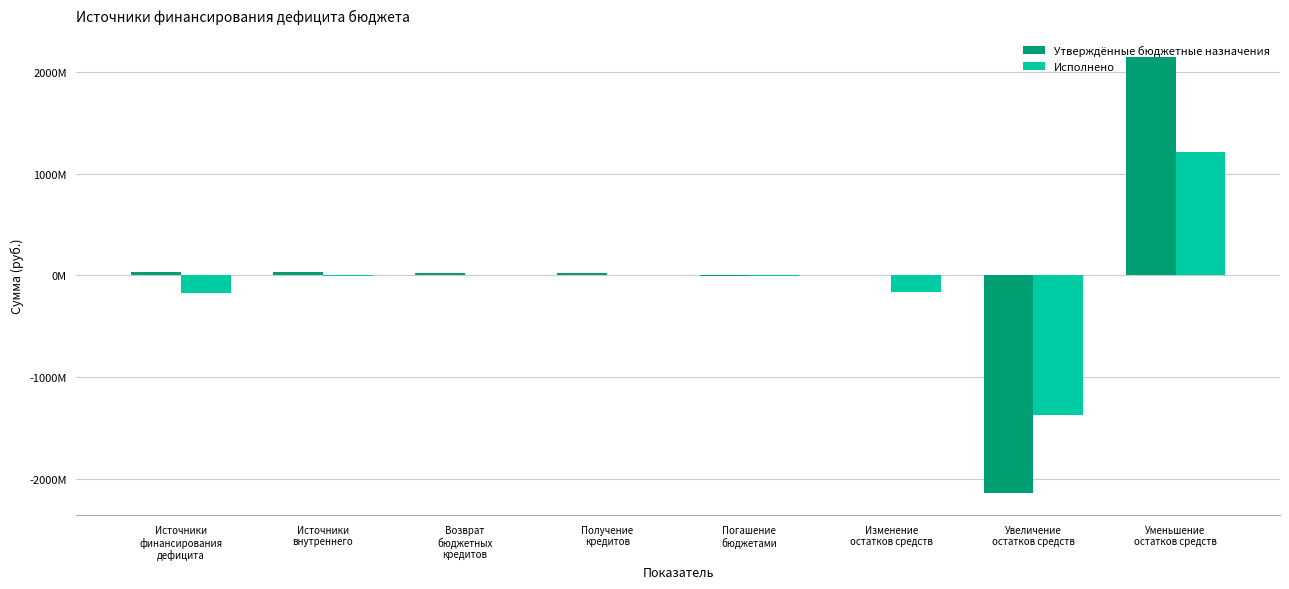

True or false: Исполнено has a value of -7700000.0 at Источники
внутреннего.

True